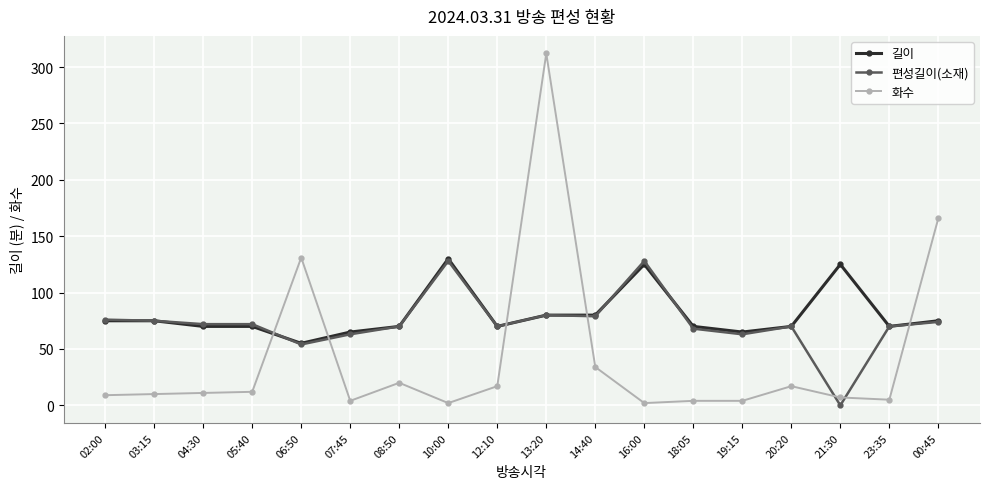

Which category has the lowest value in the 편성길이(소재) series?

21:30